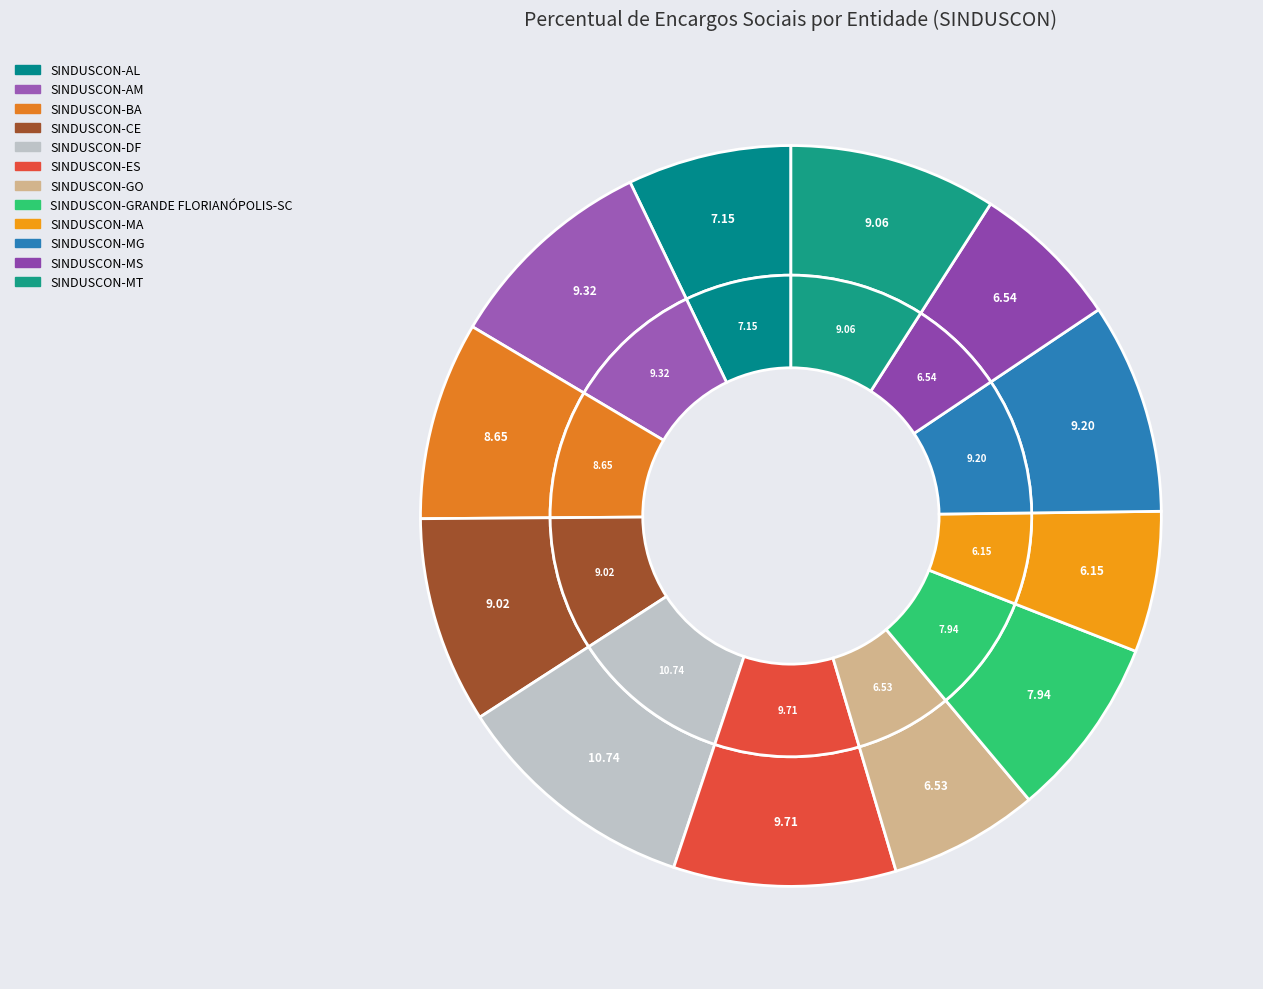

To the nearest percent, what is the combined percentage of SINDUSCON-BA and SINDUSCON-DF?

19%